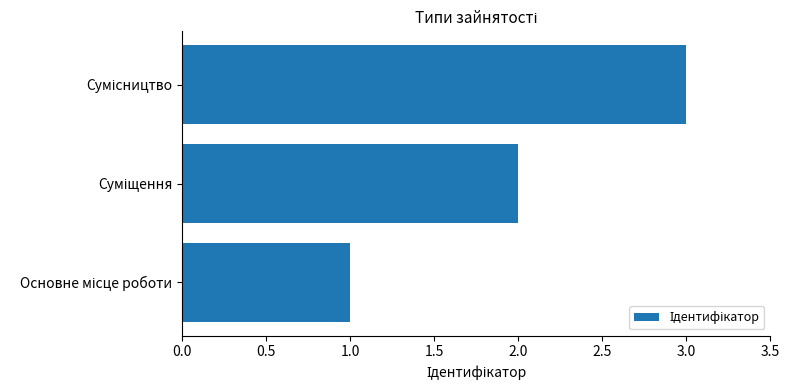

How many data points are less than 2?

1